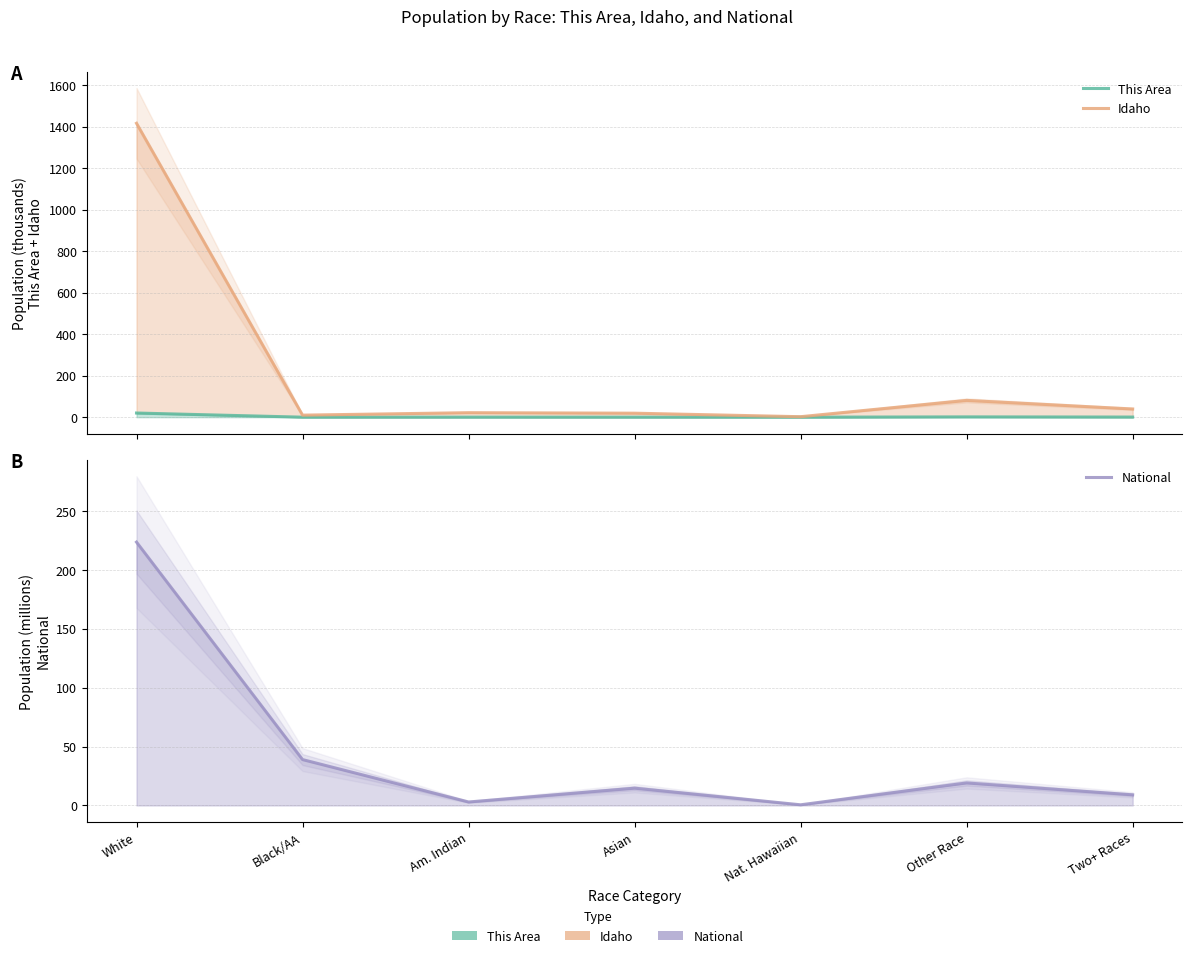

What value does the National series have at Nat. Hawaiian?

0.5